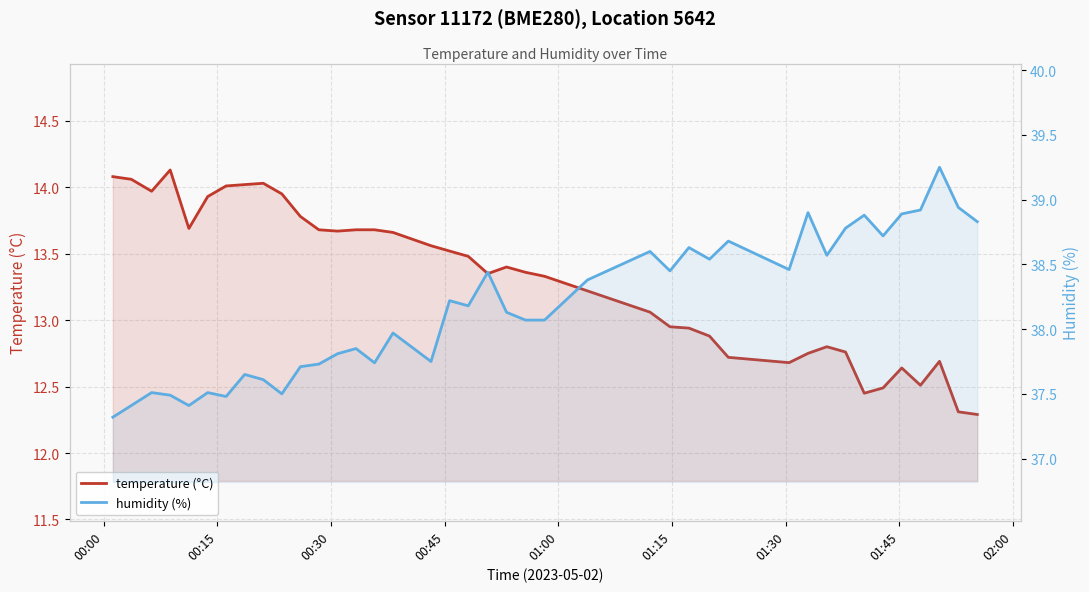

What is the value of the humidity (%) point at the 18th from the left?

38.2